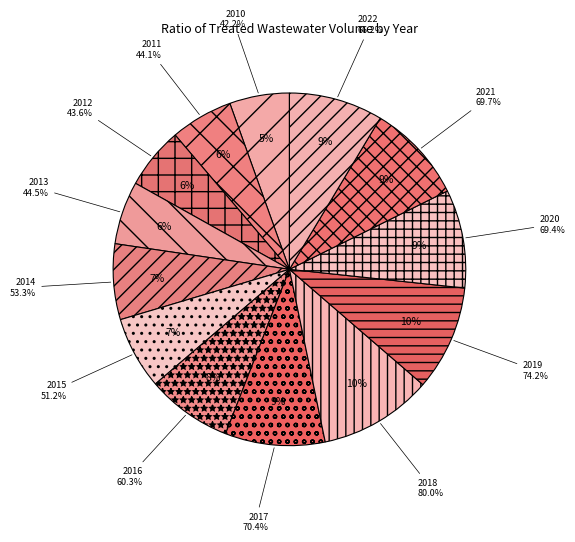

Which category has the biggest portion of the pie?

2018